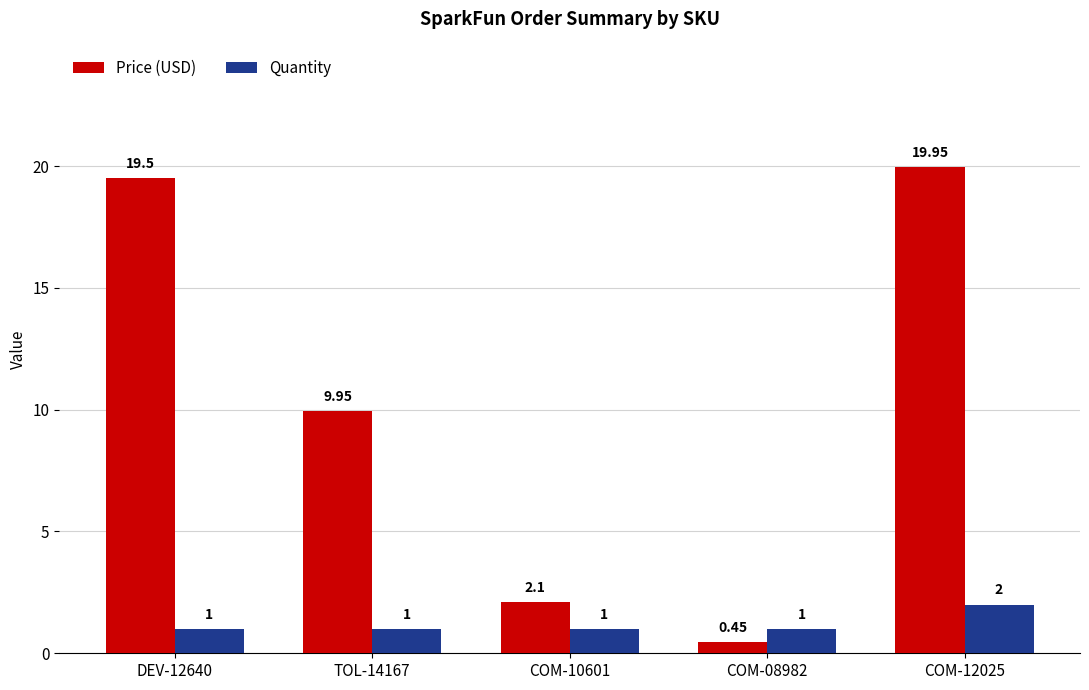

Which label corresponds to the largest value in the chart?

COM-12025